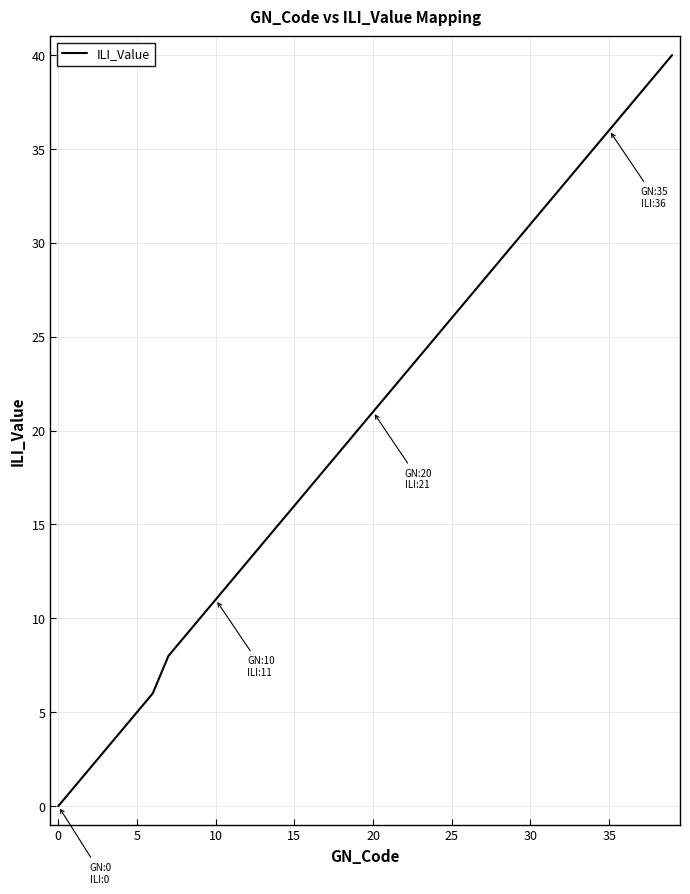

What is the greatest value displayed?

40